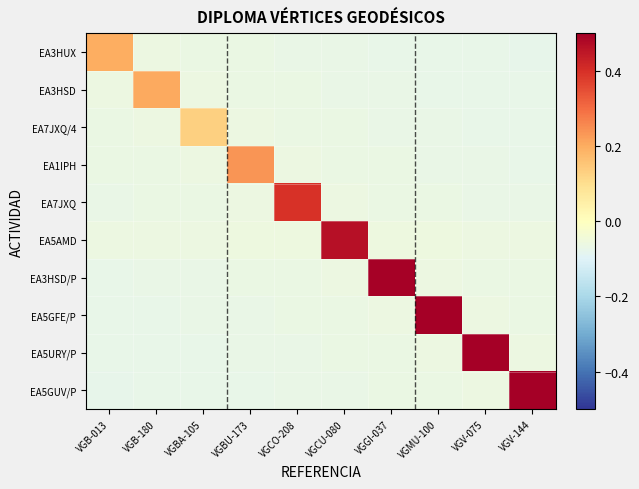

Reading left to right, transcribe all the data shown in this chart.

EA3HUX: VGB-013=0.2	VGB-180=-0.1	VGBA-105=-0.1	VGBU-173=-0.1	VGCO-208=-0.1	VGCU-080=-0.1	VGGI-037=-0.1	VGMU-100=-0.1	VGV-075=-0.1	VGV-144=-0.1
EA3HSD: VGB-013=-0.1	VGB-180=0.2	VGBA-105=-0.1	VGBU-173=-0.1	VGCO-208=-0.1	VGCU-080=-0.1	VGGI-037=-0.1	VGMU-100=-0.1	VGV-075=-0.1	VGV-144=-0.1
EA7JXQ/4: VGB-013=-0.1	VGB-180=-0.1	VGBA-105=0.1	VGBU-173=-0.1	VGCO-208=-0.1	VGCU-080=-0.1	VGGI-037=-0.1	VGMU-100=-0.1	VGV-075=-0.1	VGV-144=-0.1
EA1IPH: VGB-013=-0.1	VGB-180=-0.1	VGBA-105=-0.1	VGBU-173=0.2	VGCO-208=-0.1	VGCU-080=-0.1	VGGI-037=-0.1	VGMU-100=-0.1	VGV-075=-0.1	VGV-144=-0.1
EA7JXQ: VGB-013=-0.1	VGB-180=-0.1	VGBA-105=-0.1	VGBU-173=-0.1	VGCO-208=0.4	VGCU-080=-0.1	VGGI-037=-0.1	VGMU-100=-0.1	VGV-075=-0.1	VGV-144=-0.1
EA5AMD: VGB-013=-0.1	VGB-180=-0.1	VGBA-105=-0.1	VGBU-173=-0.1	VGCO-208=-0.1	VGCU-080=0.5	VGGI-037=-0.1	VGMU-100=-0.1	VGV-075=-0.1	VGV-144=-0.1
EA3HSD/P: VGB-013=-0.1	VGB-180=-0.1	VGBA-105=-0.1	VGBU-173=-0.1	VGCO-208=-0.1	VGCU-080=-0.1	VGGI-037=0.5	VGMU-100=-0.1	VGV-075=-0.1	VGV-144=-0.1
EA5GFE/P: VGB-013=-0.1	VGB-180=-0.1	VGBA-105=-0.1	VGBU-173=-0.1	VGCO-208=-0.1	VGCU-080=-0.1	VGGI-037=-0.1	VGMU-100=0.9	VGV-075=-0.1	VGV-144=-0.1
EA5URY/P: VGB-013=-0.1	VGB-180=-0.1	VGBA-105=-0.1	VGBU-173=-0.1	VGCO-208=-0.1	VGCU-080=-0.1	VGGI-037=-0.1	VGMU-100=-0.1	VGV-075=1.5	VGV-144=-0.1
EA5GUV/P: VGB-013=-0.1	VGB-180=-0.1	VGBA-105=-0.1	VGBU-173=-0.1	VGCO-208=-0.1	VGCU-080=-0.1	VGGI-037=-0.1	VGMU-100=-0.1	VGV-075=-0.1	VGV-144=1.5